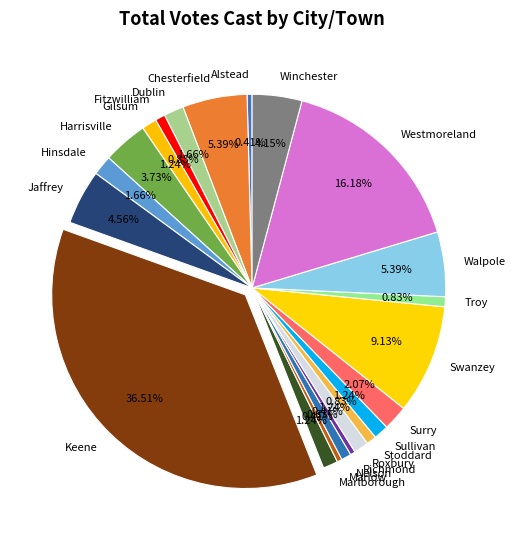

Which slice is the largest?

Keene